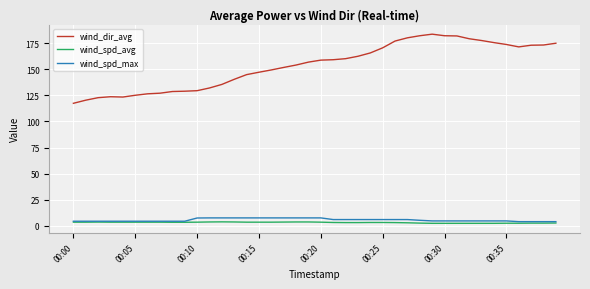

What are all the series names shown in the legend?

wind_dir_avg, wind_spd_avg, wind_spd_max